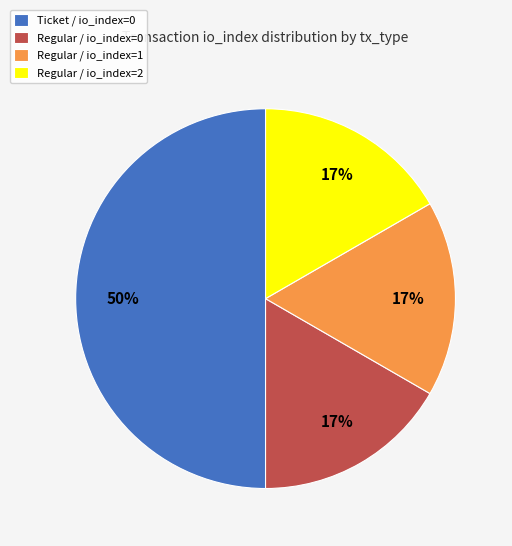

Is Regular / io_index=1 the majority of the pie?

No